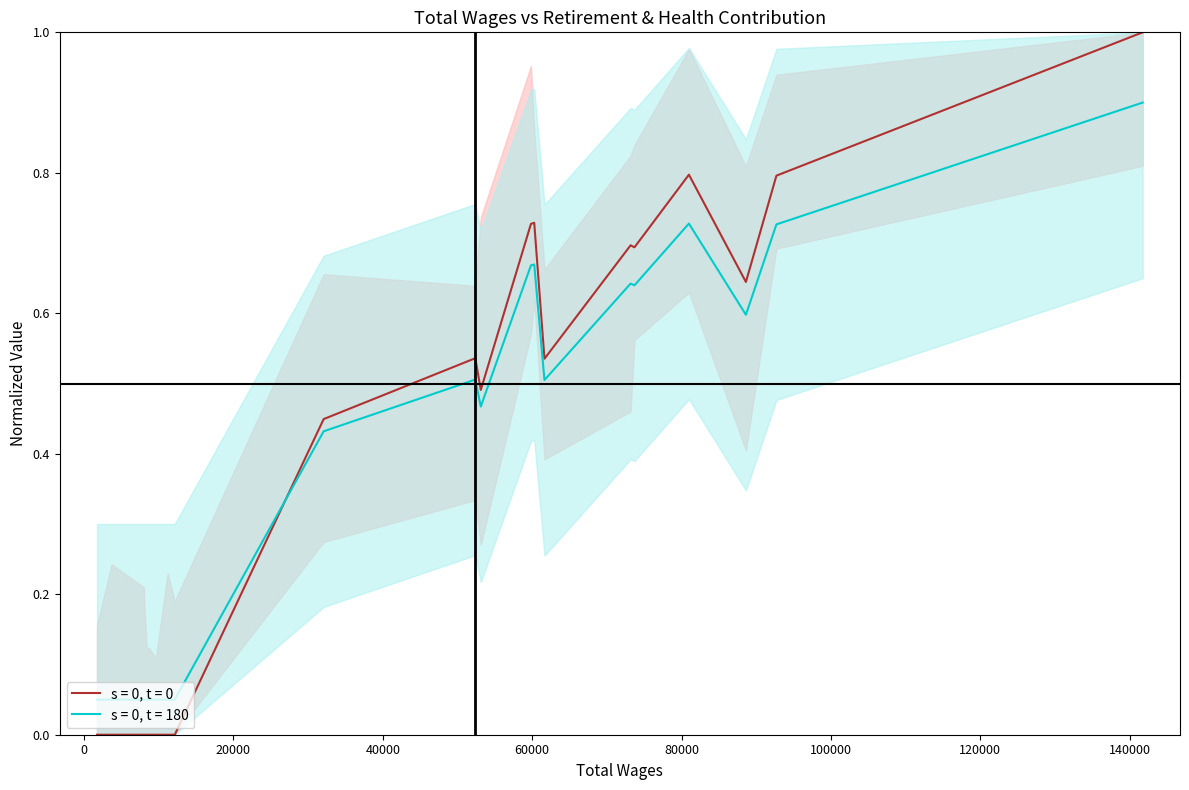

Is it true that Total Retirement & Health Contribution equals 0.2 at 60272?

False